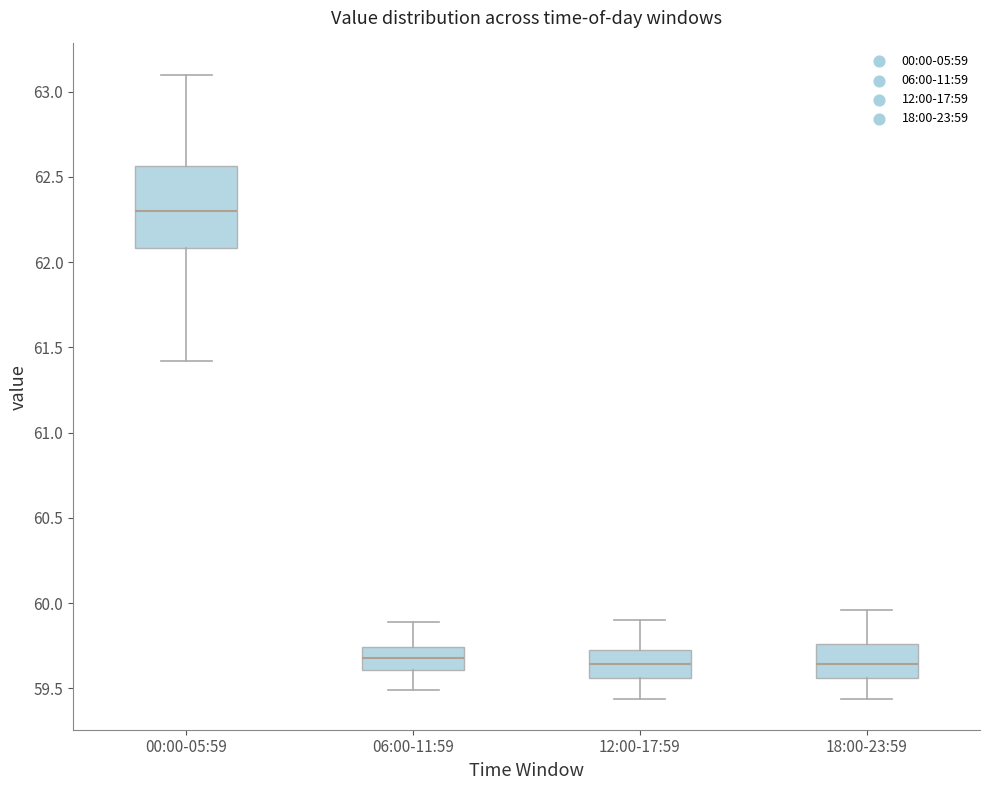

Reading left to right, transcribe this box plot: for each box, give where its median line is, the range the box spans, and where its two whiskers end, as read against the y-axis. The values are not printed on the chart, so give them approximately, as read against the axis.

00:00-05:59: median 62.30, box 62.10 to 62.55, whiskers 61.40 to 63.10
06:00-11:59: median 59.70, box 59.60 to 59.75, whiskers 59.50 to 59.90
12:00-17:59: median 59.65, box 59.55 to 59.75, whiskers 59.45 to 59.90
18:00-23:59: median 59.65, box 59.55 to 59.75, whiskers 59.45 to 59.95